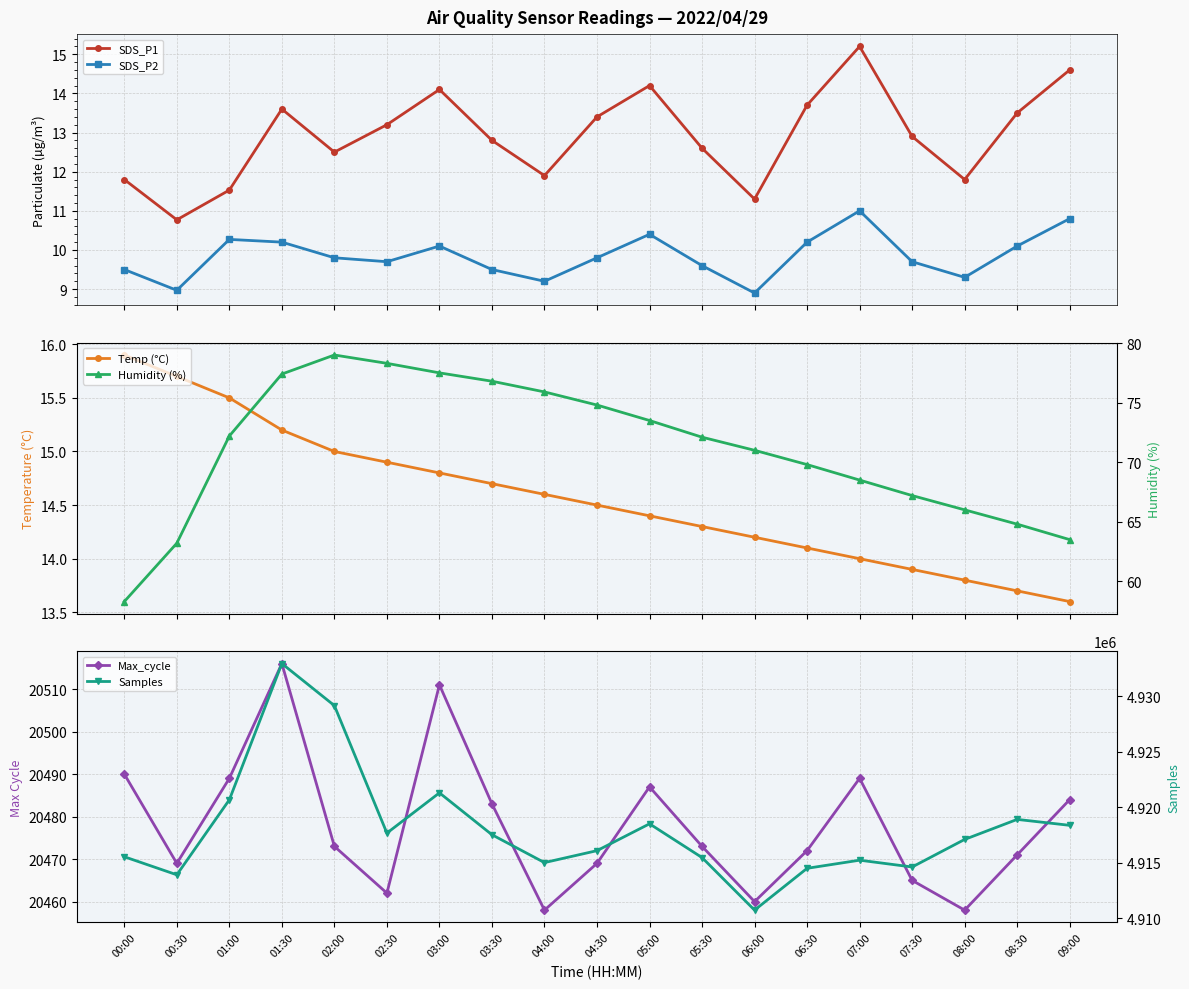

Reading left to right, what are all the values shown in this chart?

SDS_P1: 11.8	10.8	11.5	13.6	12.5	13.2	14.1	12.8	11.9	13.4	14.2	12.6	11.3	13.7	15.2	12.9	11.8	13.5	14.6
SDS_P2: 9.5	9.0	10.3	10.2	9.8	9.7	10.1	9.5	9.2	9.8	10.4	9.6	8.9	10.2	11.0	9.7	9.3	10.1	10.8
Temp (°C): 15.9	15.7	15.5	15.2	15.0	14.9	14.8	14.7	14.6	14.5	14.4	14.3	14.2	14.1	14.0	13.9	13.8	13.7	13.6
Max_cycle: 20490.0	20469.0	20489.0	20516.0	20473.0	20462.0	20511.0	20483.0	20458.0	20469.0	20487.0	20473.0	20460.0	20472.0	20489.0	20465.0	20458.0	20471.0	20484.0
Humidity (%): 58.3	63.2	72.2	77.4	79.0	78.3	77.5	76.8	75.9	74.8	73.5	72.1	71.0	69.8	68.5	67.2	66.0	64.8	63.5
Samples: 4915531.0	4913903.0	4920671.0	4932963.0	4929169.0	4917666.0	4921298.0	4917517.0	4915004.0	4916081.0	4918503.0	4915457.0	4910714.0	4914488.0	4915221.0	4914607.0	4917094.0	4918901.0	4918366.0